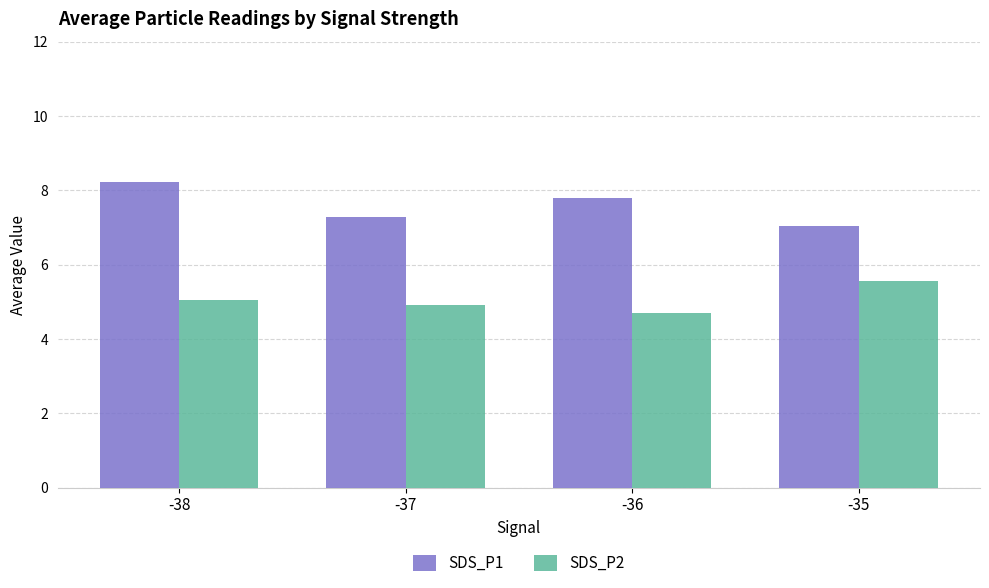

The value of SDS_P2 at -36 is 4.7. True or false?

True